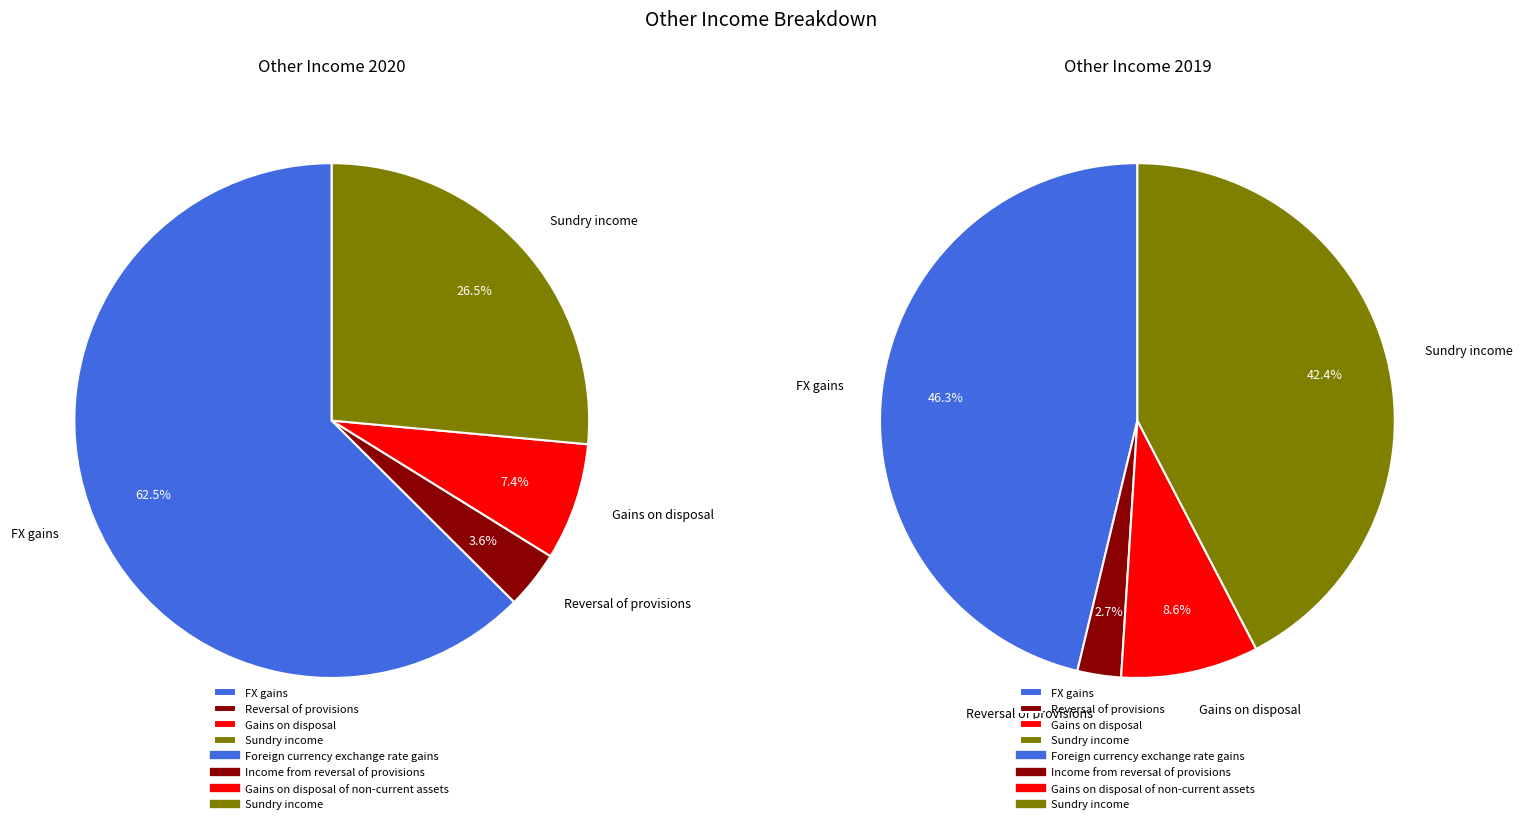

True or false: Gains on disposal of non-current assets accounts for 20% of the total.

False